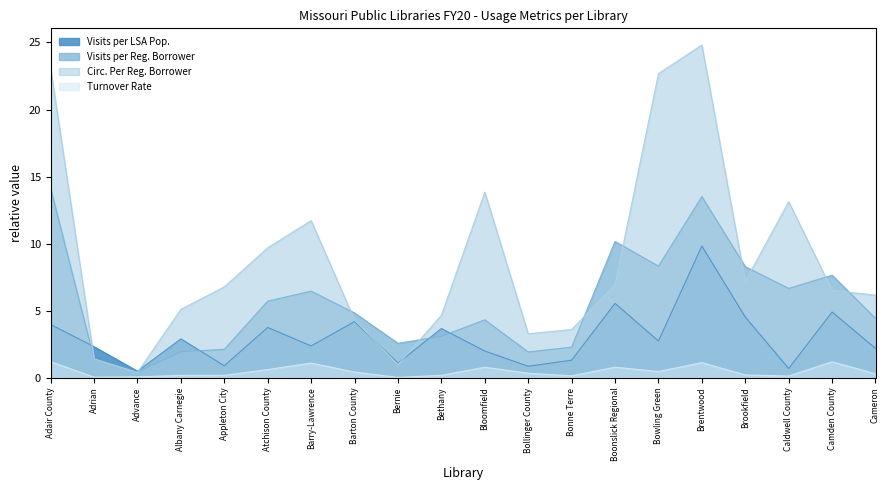

Does the chart display data point markers on the line(s)?

No